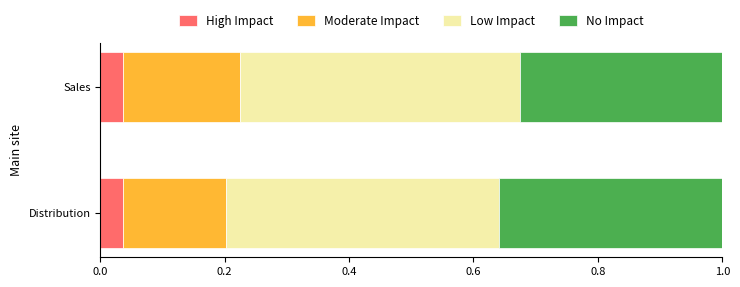

How many data points does each series have?

2